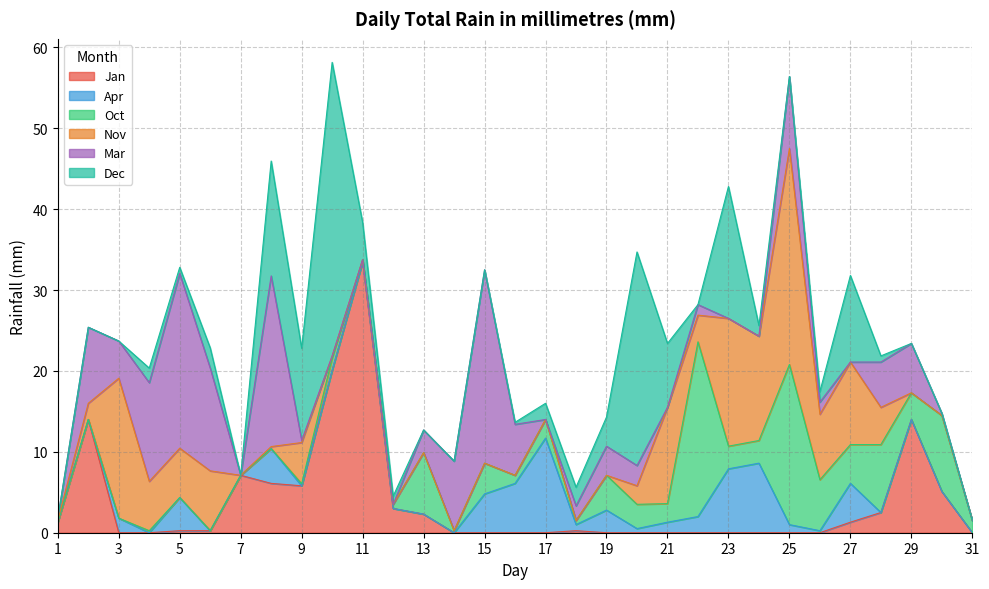

Does the chart have visible grid lines?

Yes